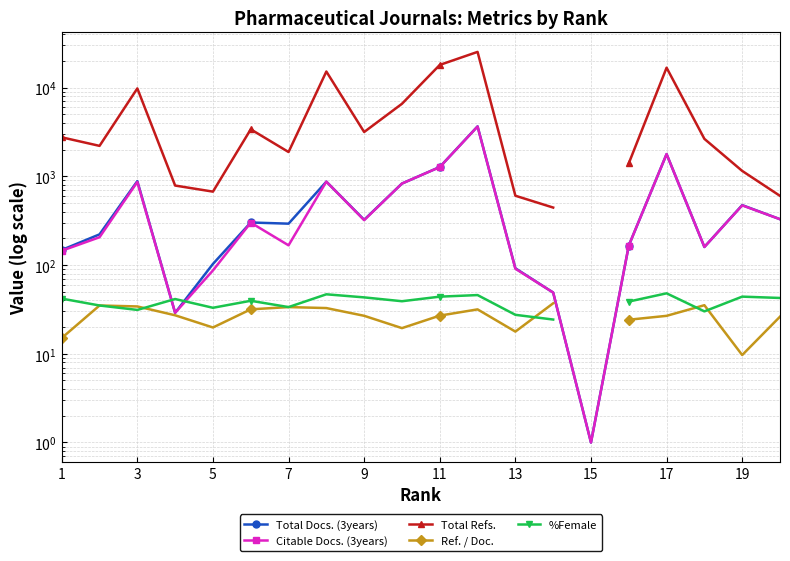

What is the minimum value for %Female?

24.3